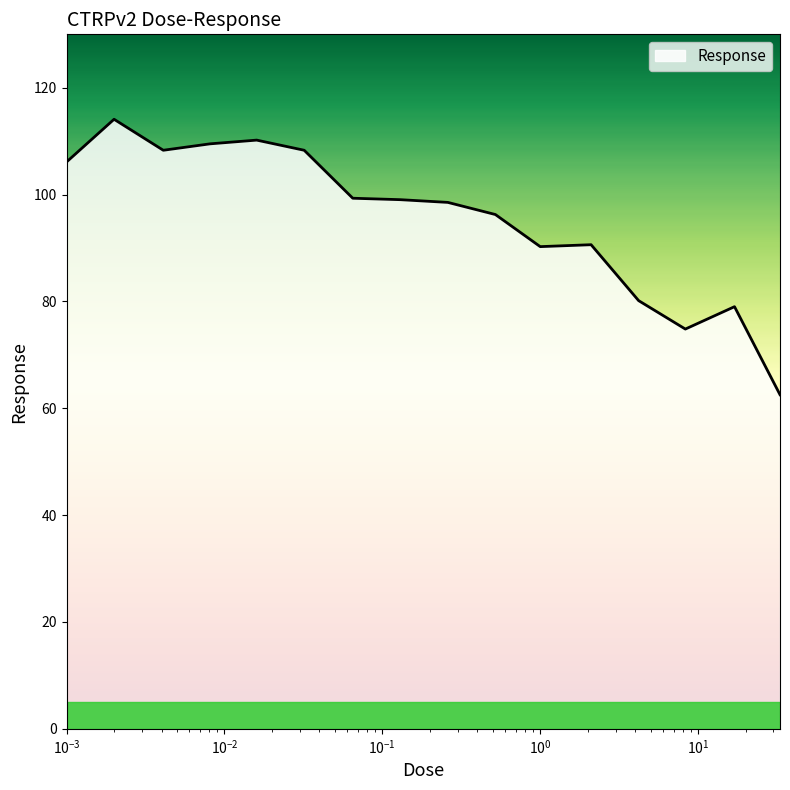

What is the average value?

95.4